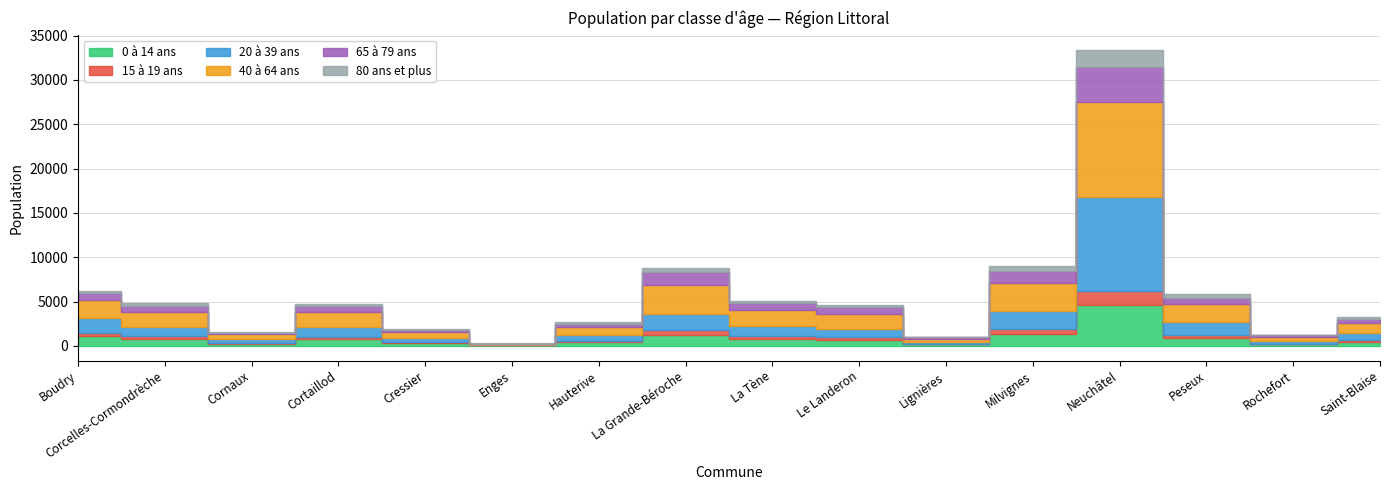

What is the label of the 5th point from the right?

Milvignes